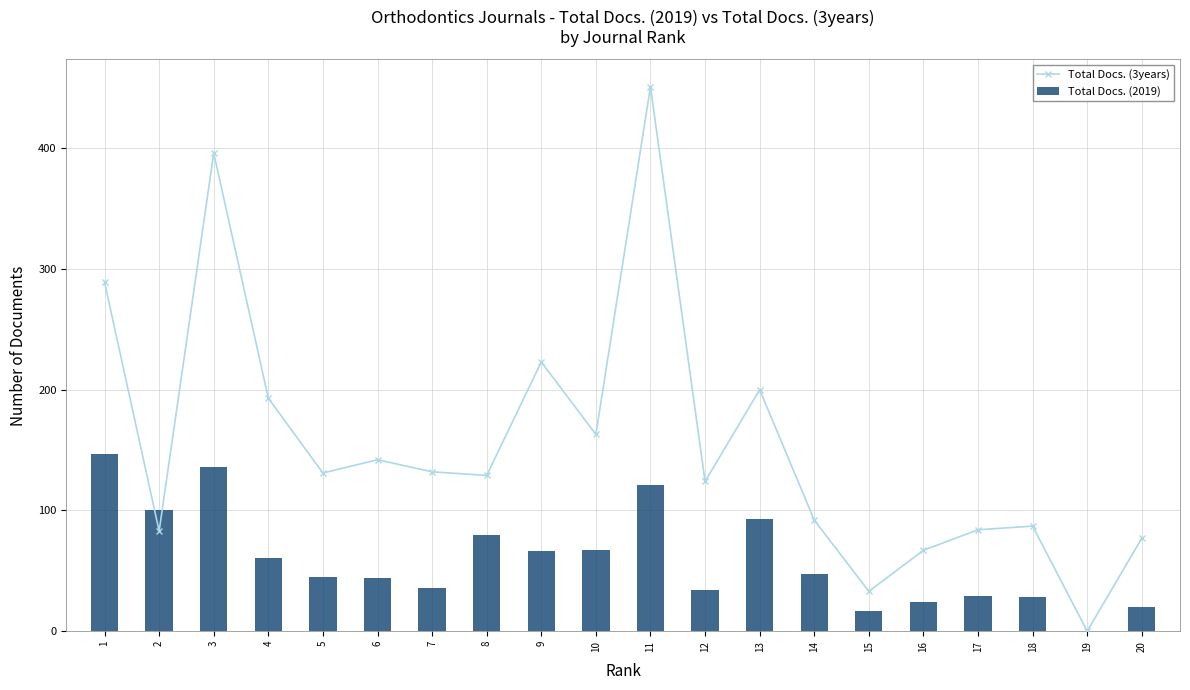

The Total Docs. (2019) series shows 0 at 19. True or false?

True